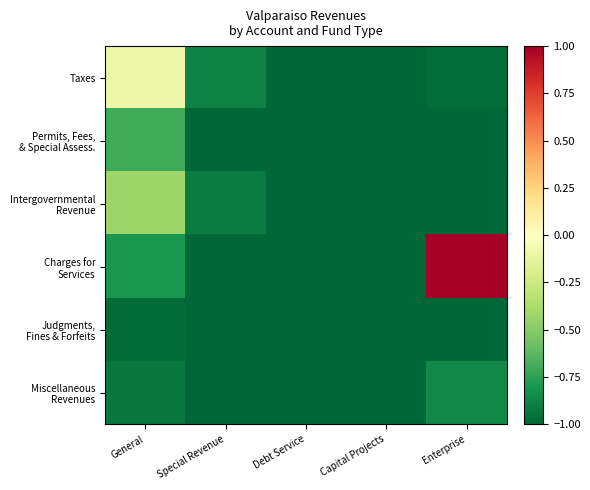

What is the greatest value displayed?

1.0